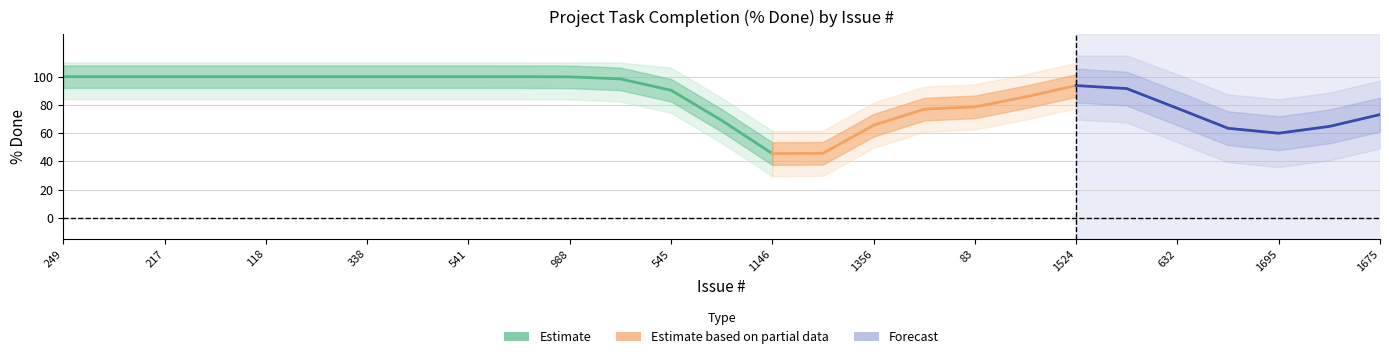

Which category has the lowest value across all series?

1146